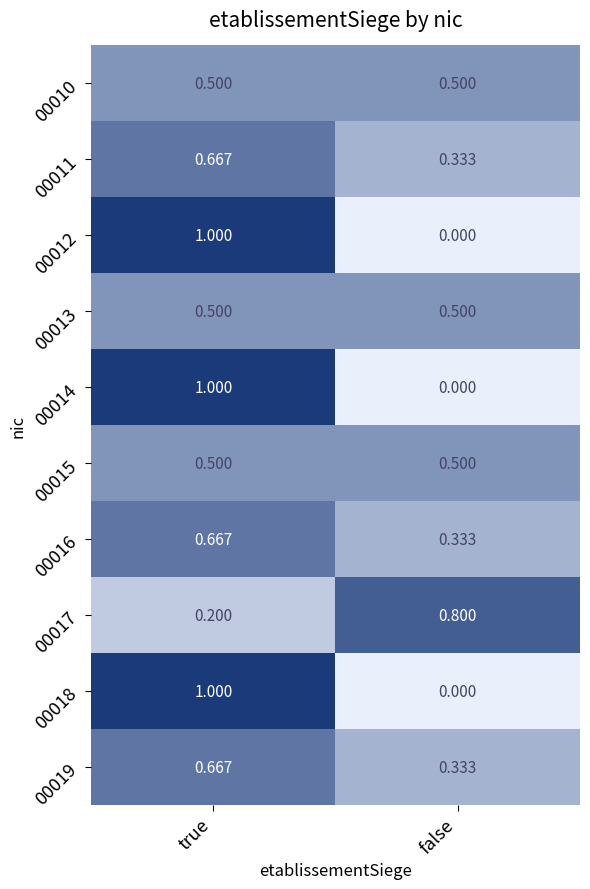

At which category is the sum across all series the highest?

true